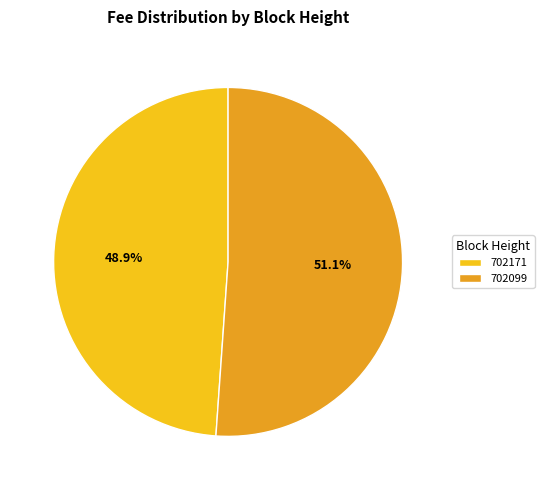

Which category has the biggest portion of the pie?

702099